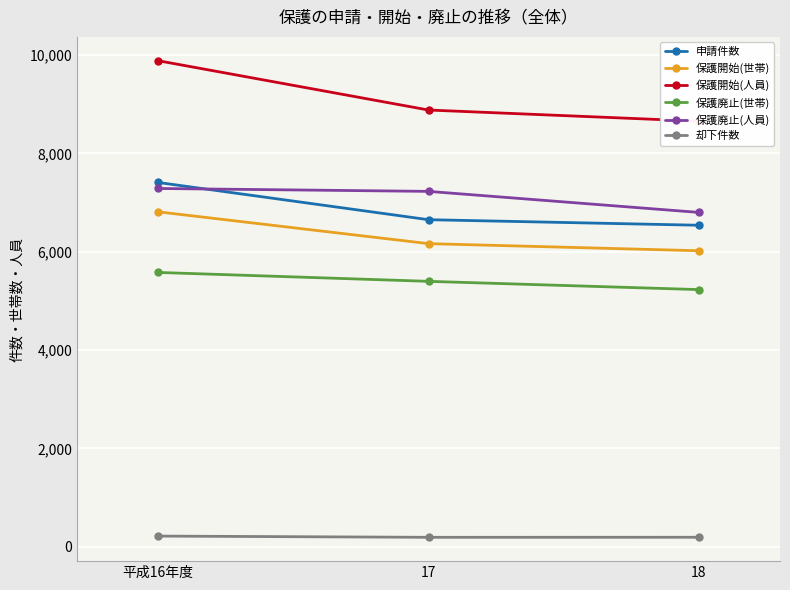

What is the label of the 3rd point from the right?

平成16年度